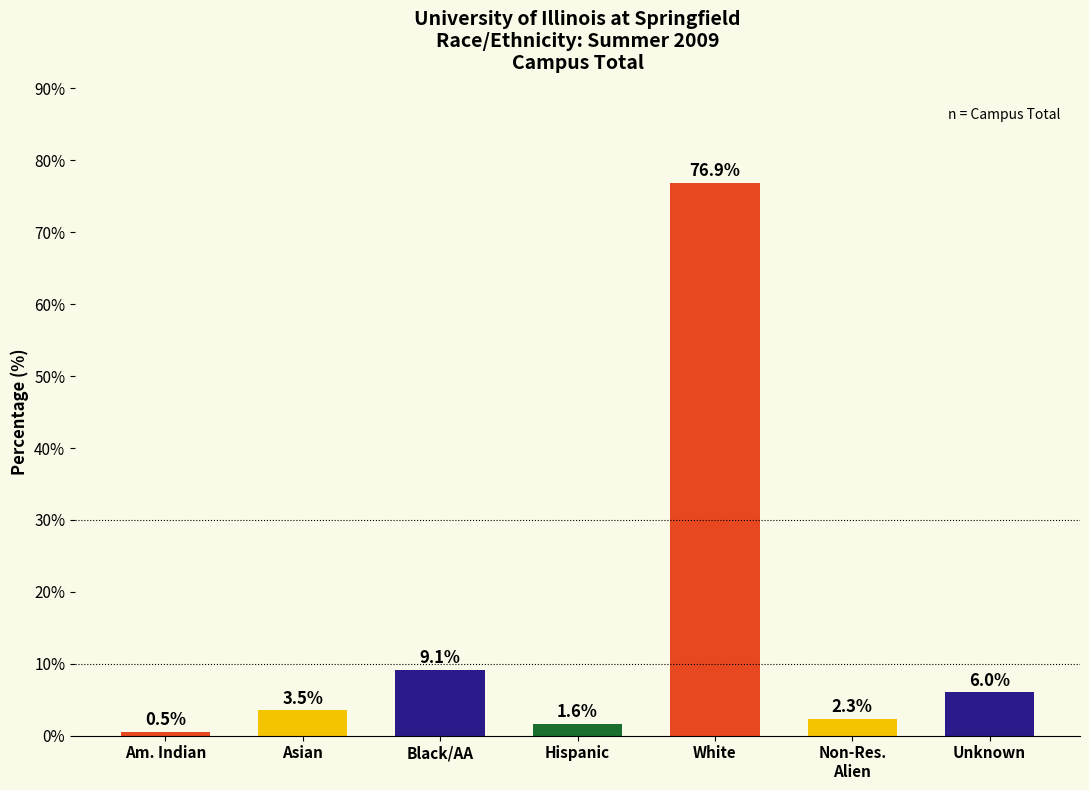

Reading left to right, what are all the values shown in this chart?

0.5	3.5	9.1	1.6	76.9	2.3	6.0